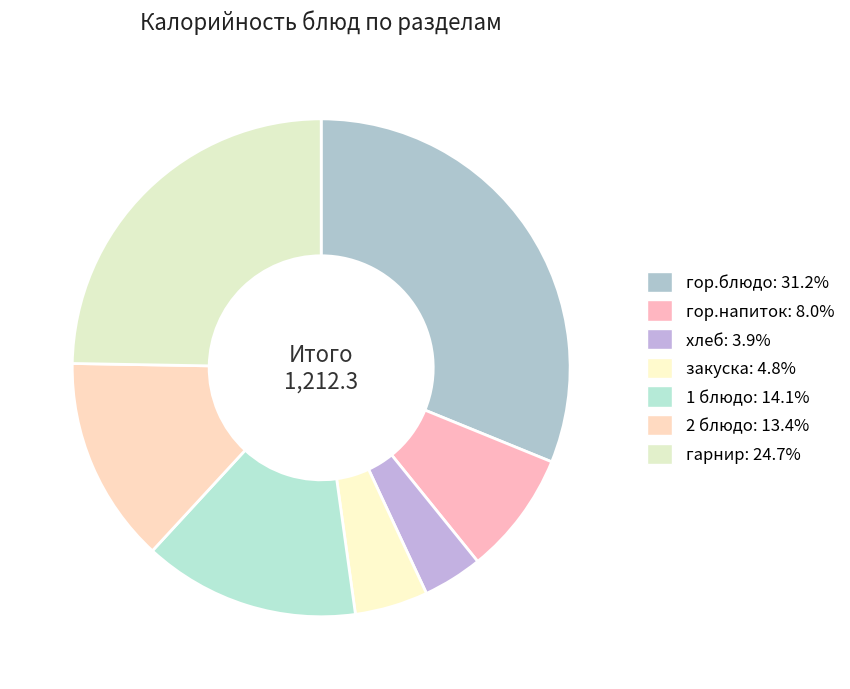

Does any single category account for the majority?

No